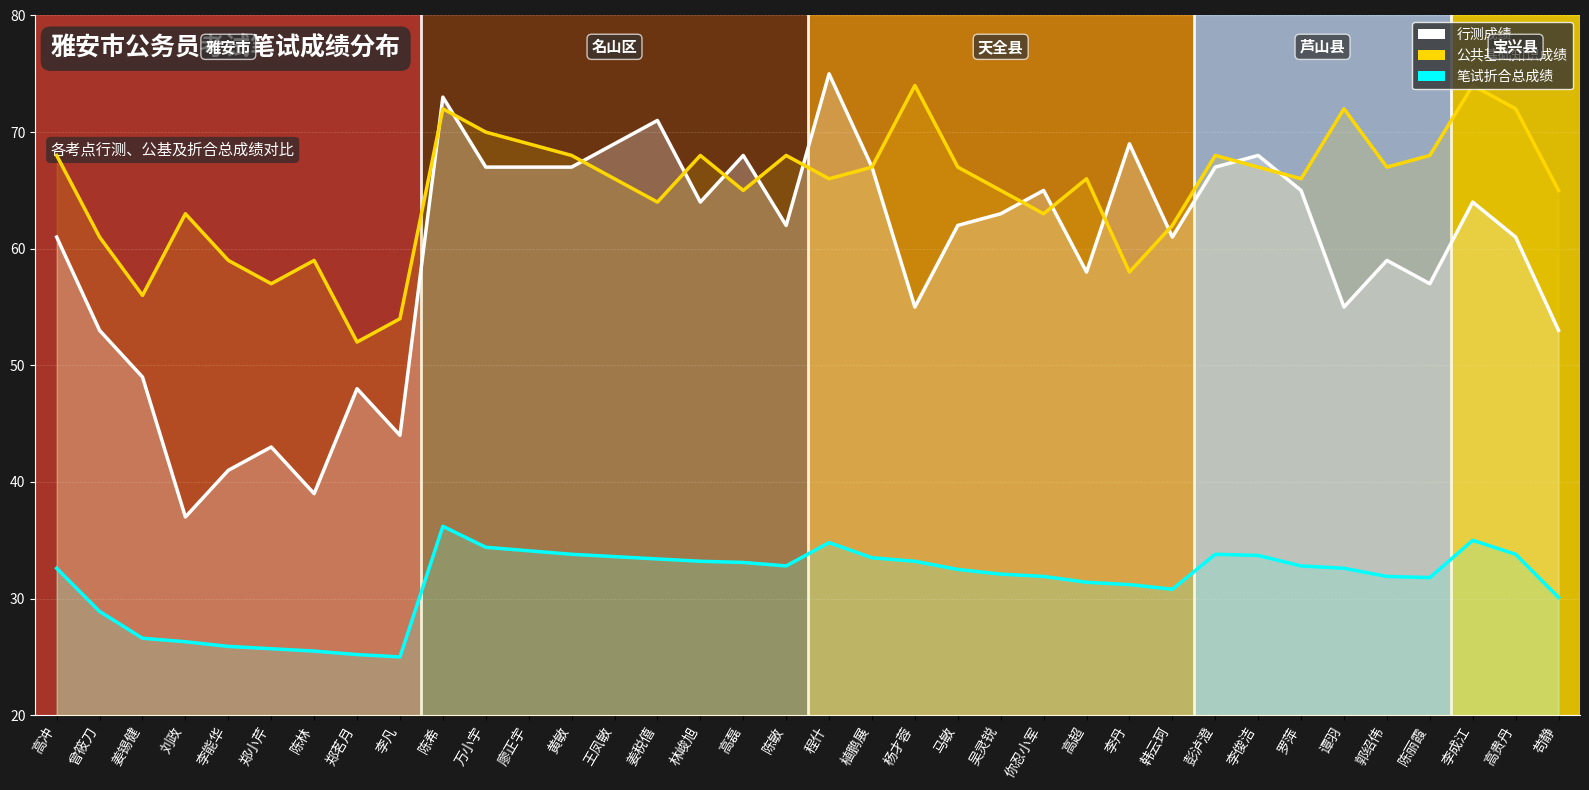

What is the value of the 笔试折合总成绩_line point at the 13th from the left?

33.8